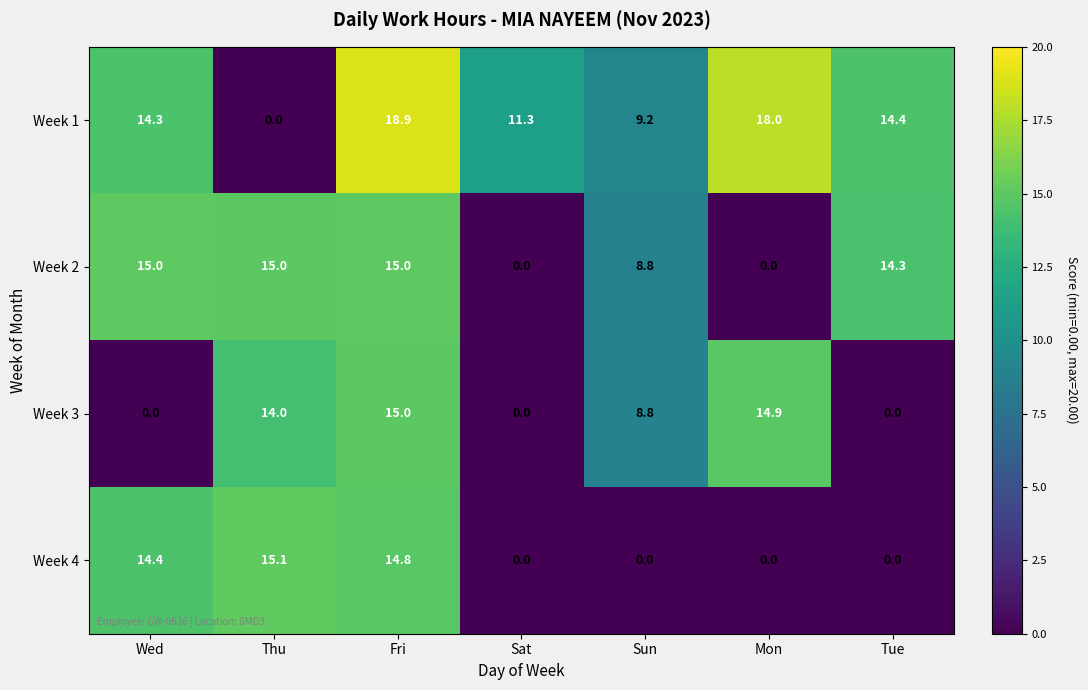

The value of Week 3 at Wed is 0.0. True or false?

True